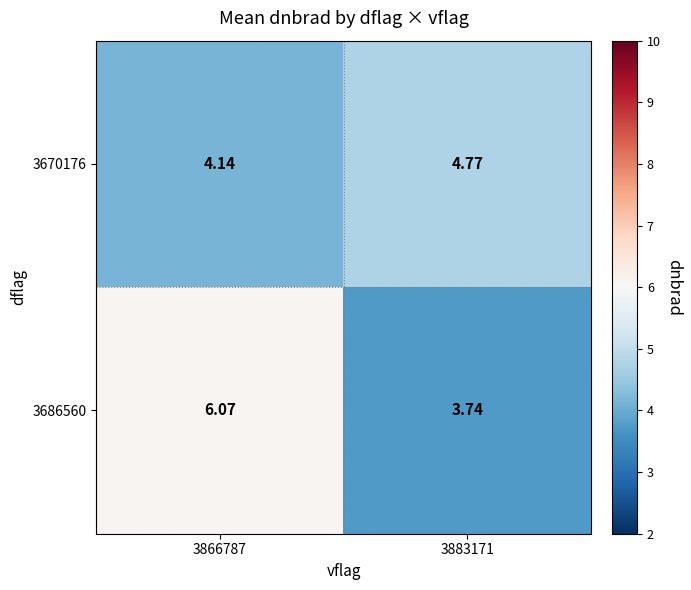

Is the value of 3670176 at 3883171 greater than the value of 3686560 at 3866787?

No